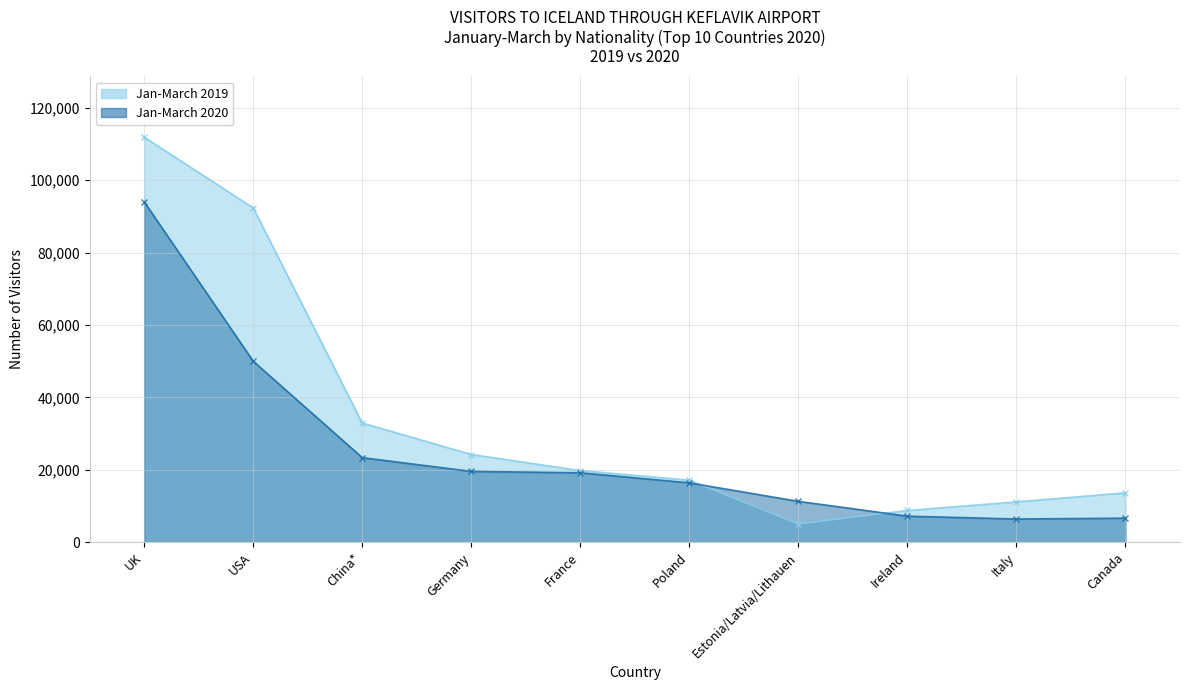

At which category does the chart reach its minimum across all series?

Estonia/Latvia/Lithauen